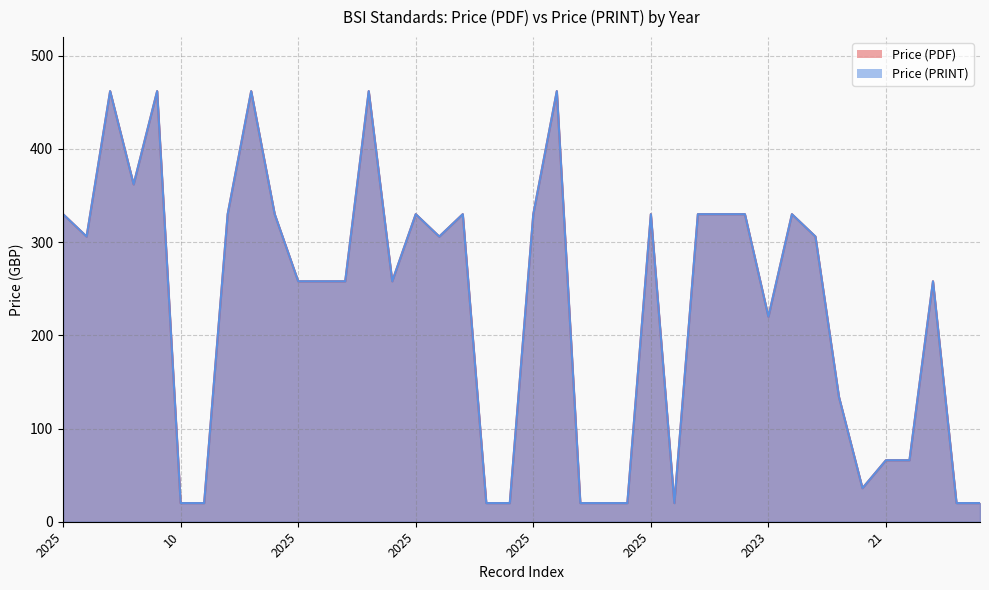

Does the chart display data point markers on the line(s)?

No